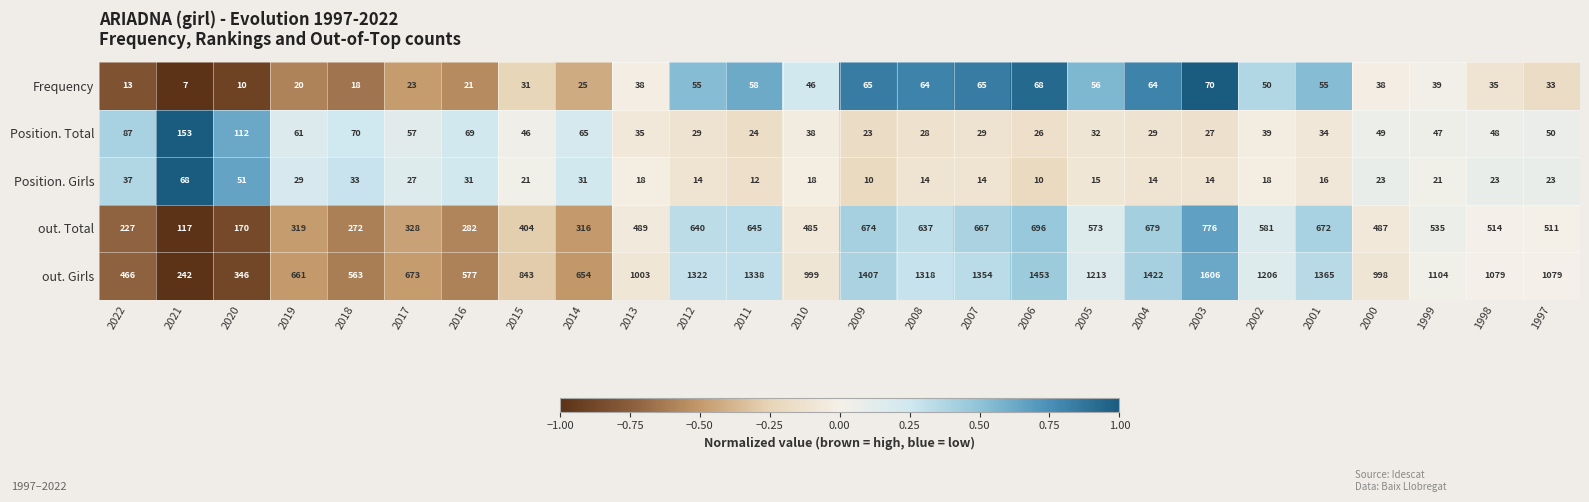

What is the difference between the maximum and minimum values in the Frequency series?

63